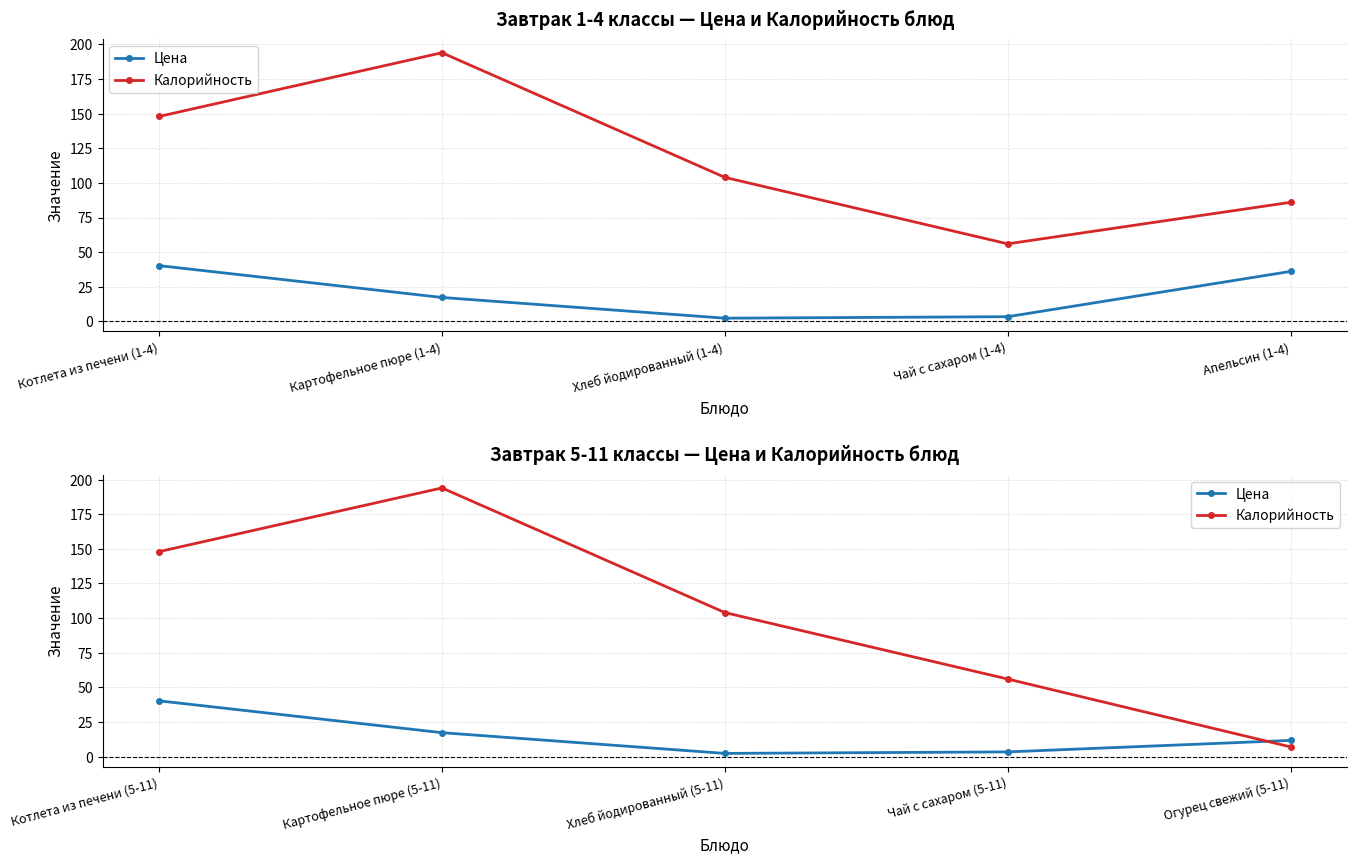

How many times do Цена and Калорийность cross each other?

1